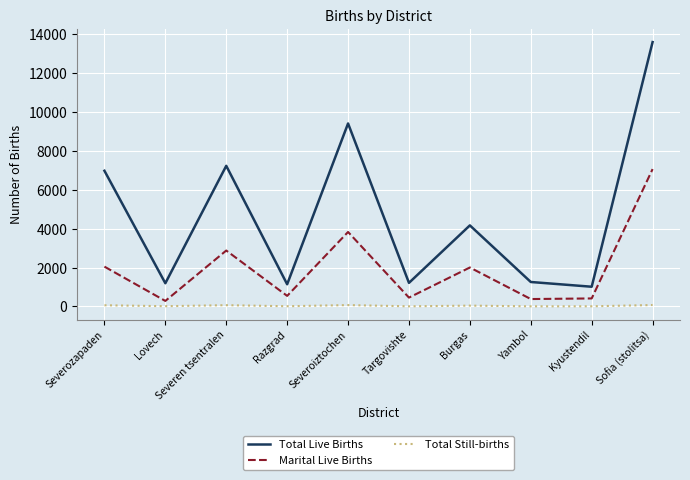

What is the greatest value displayed?

13597